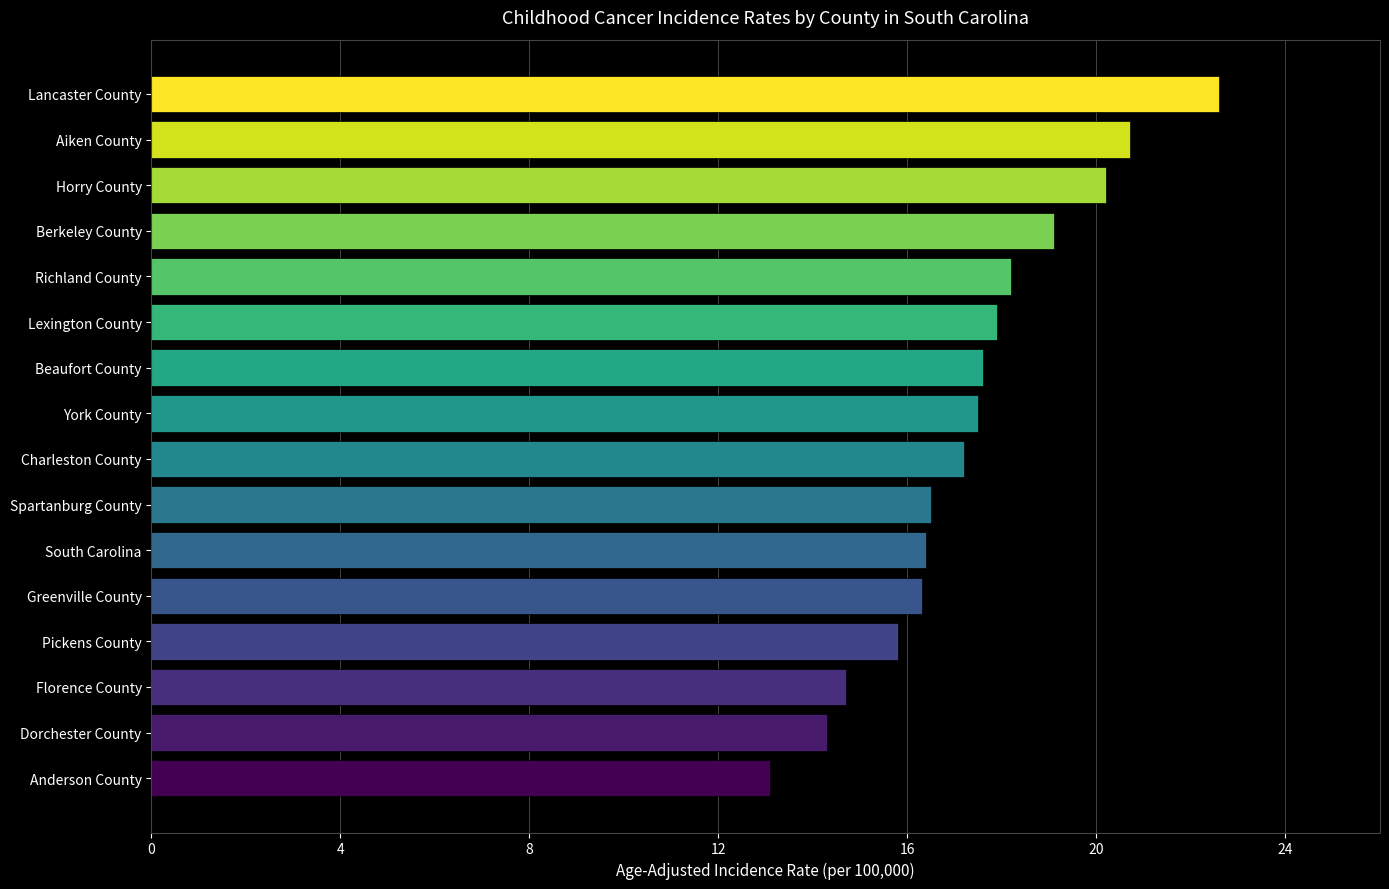

What is the difference between the second highest and minimum values?

7.6